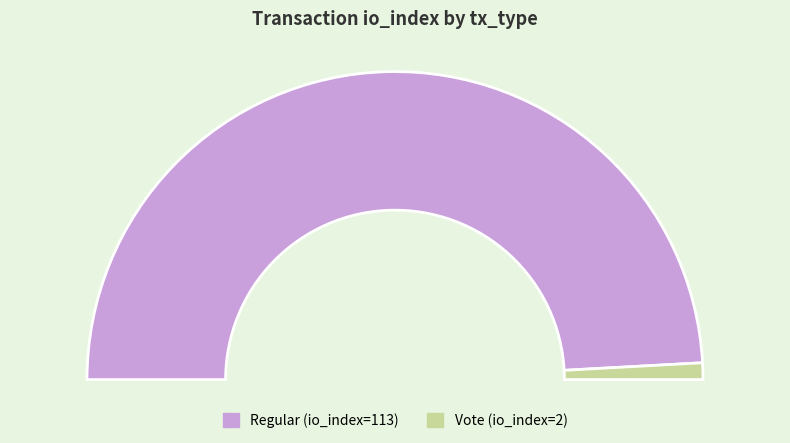

The Vote slice represents 2% of the pie. True or false?

True